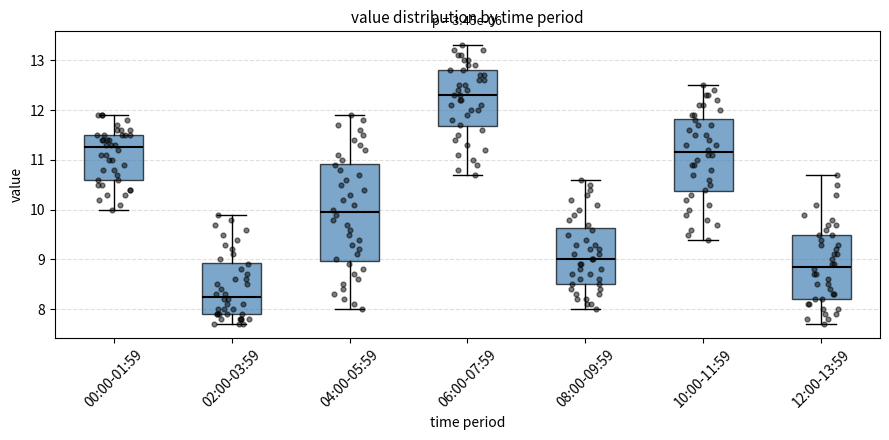

Which box has the highest median line?

06:00-07:59